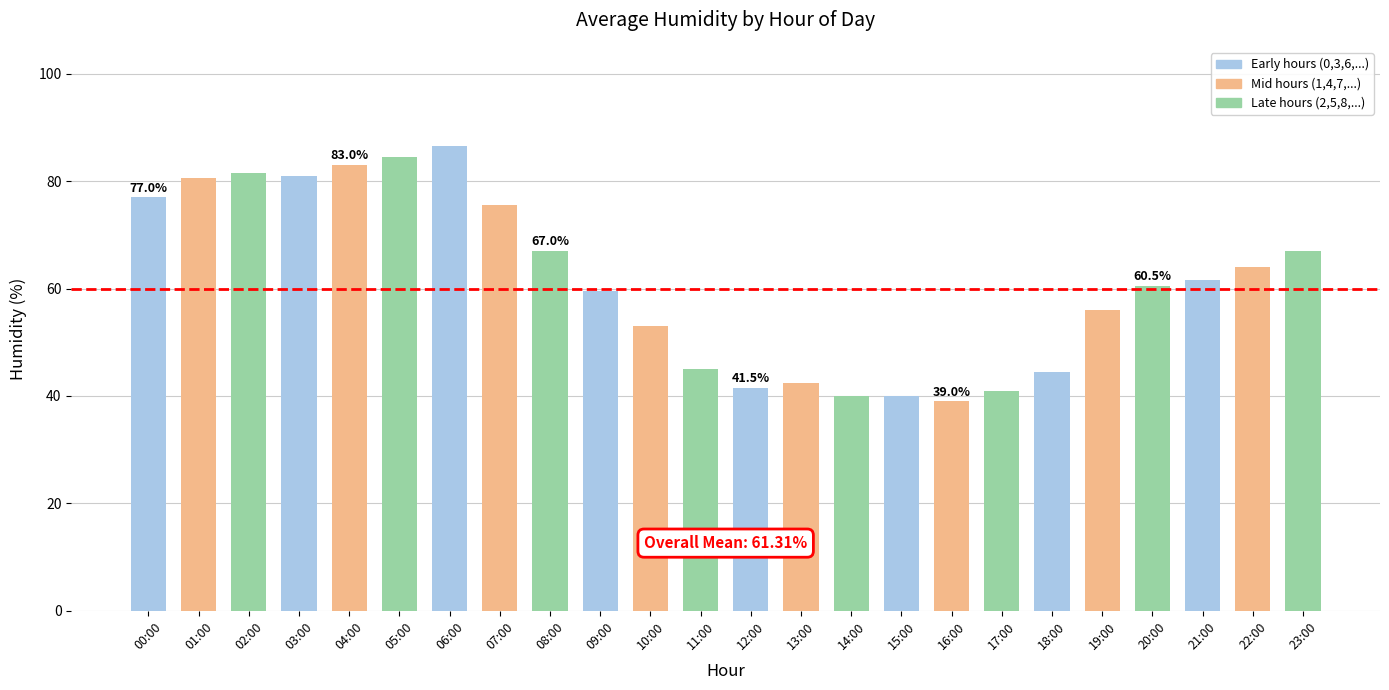

At which label is the value closest to 62?

21:00